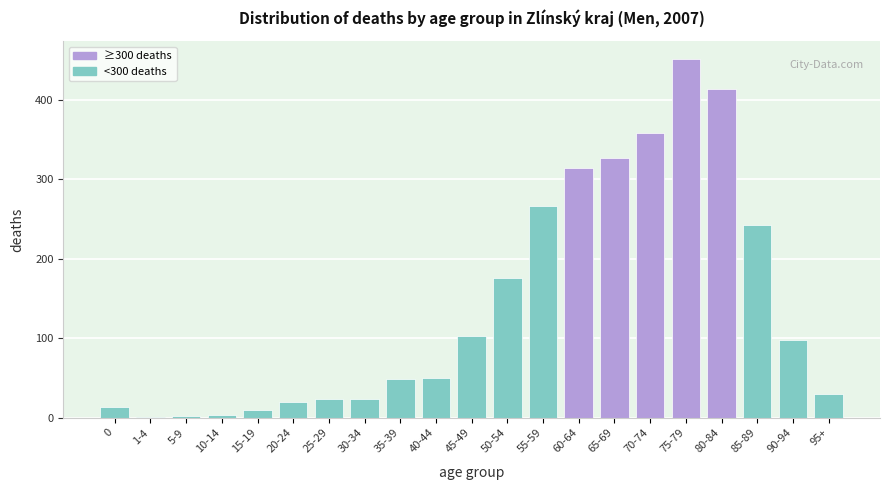

Which has a higher value, 45-49 or 0?

45-49